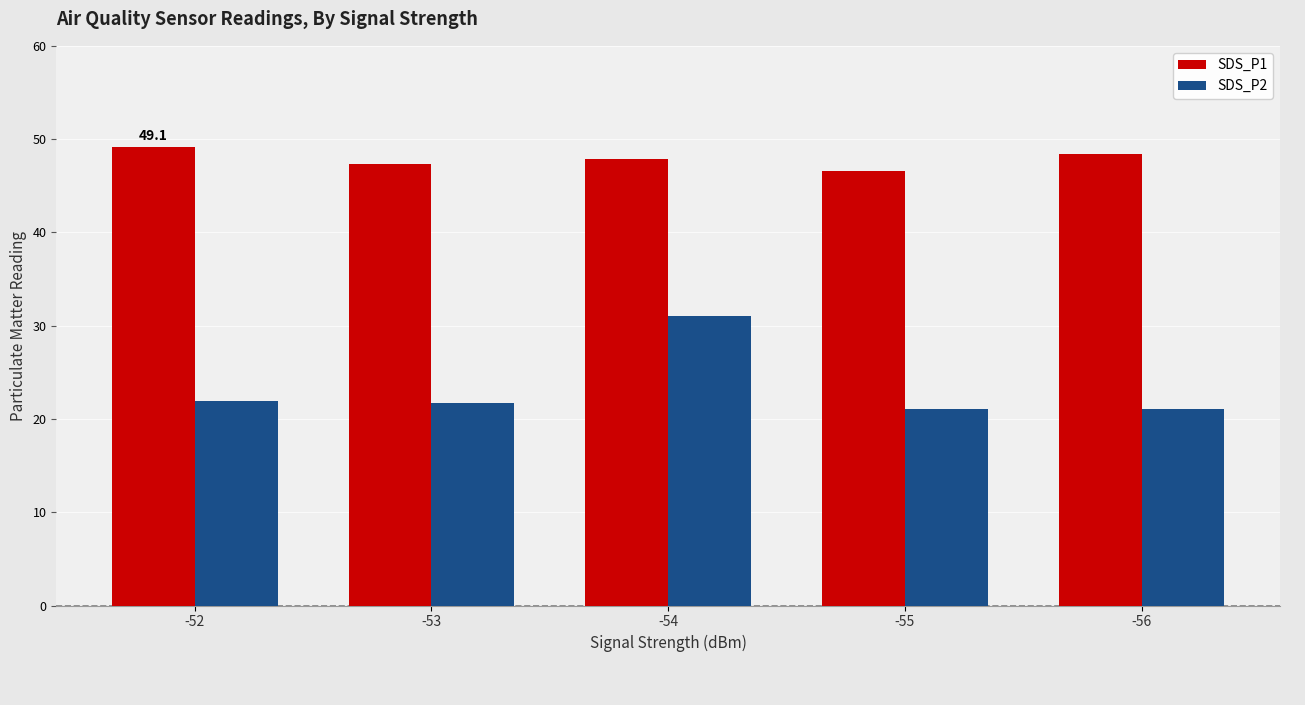

Is it true that SDS_P1 equals 49.1 at -52?

True